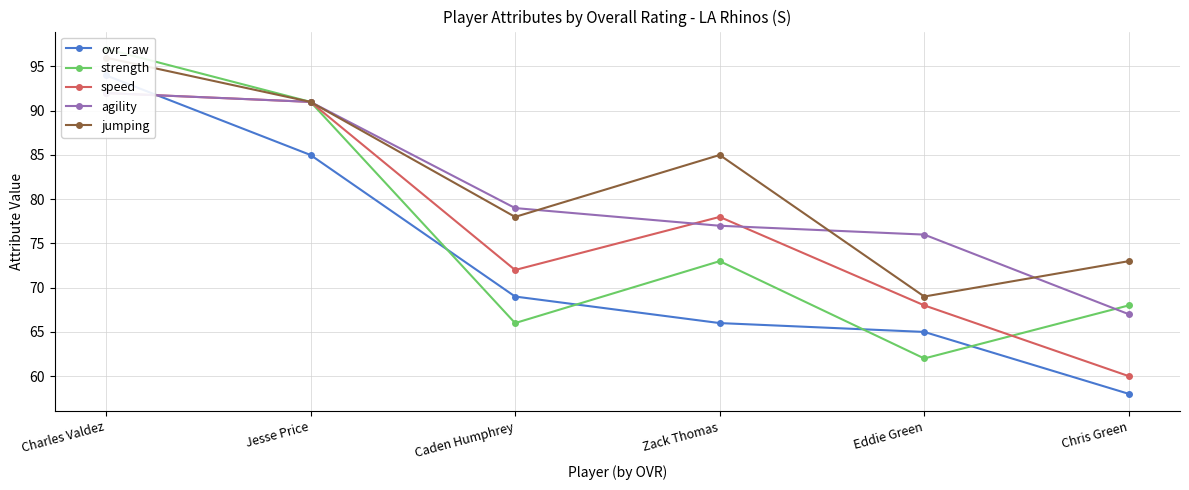

What is the minimum value shown in the chart?

58